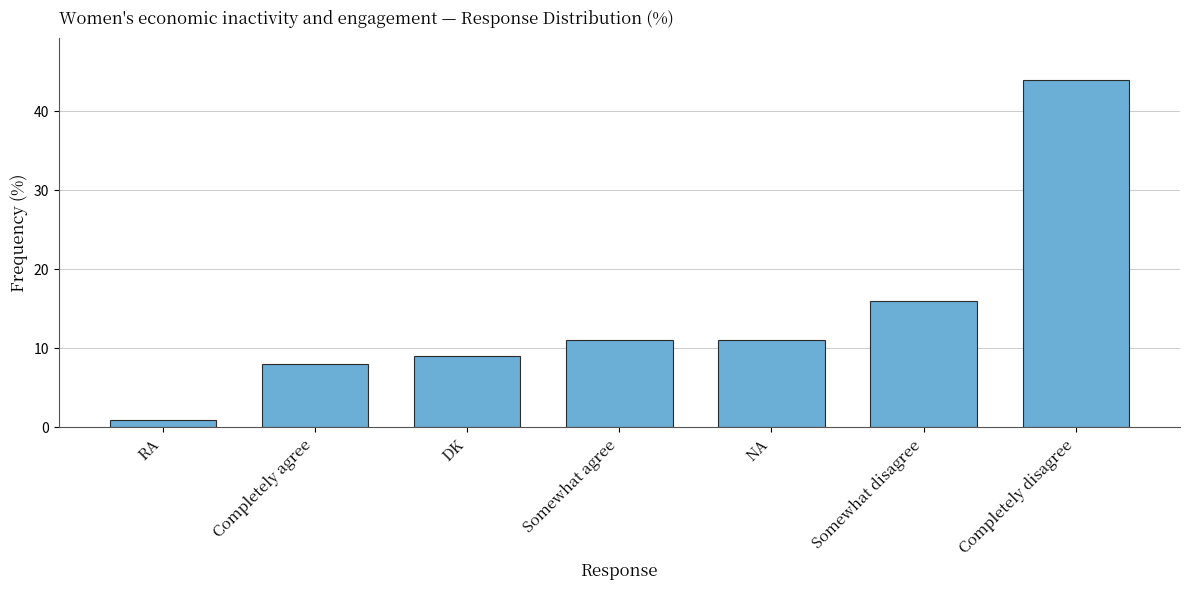

Where is the data nearest to the value 22?

Somewhat disagree